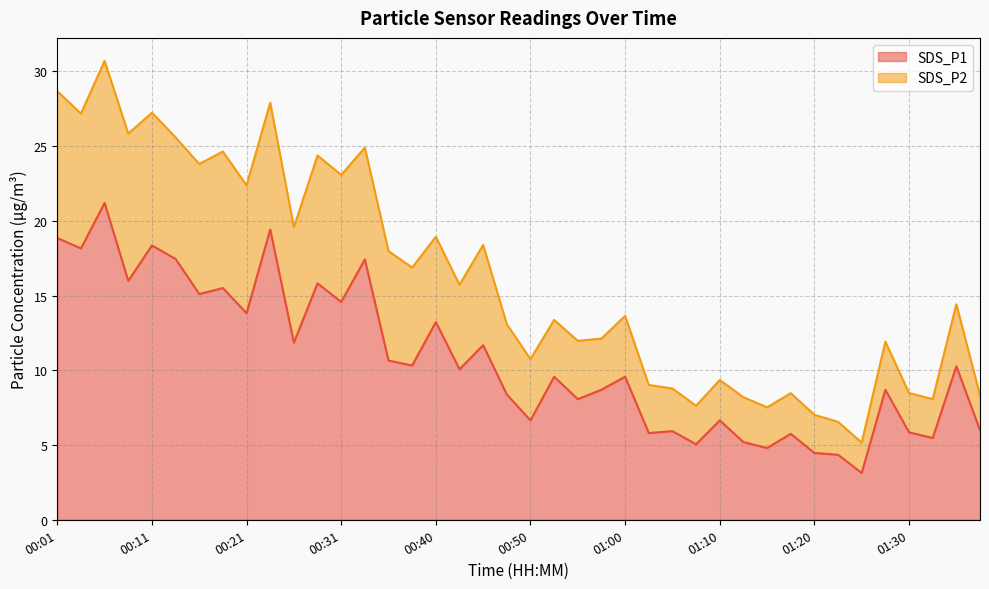

Is it true that the value at 01:35 is 4.8?

False